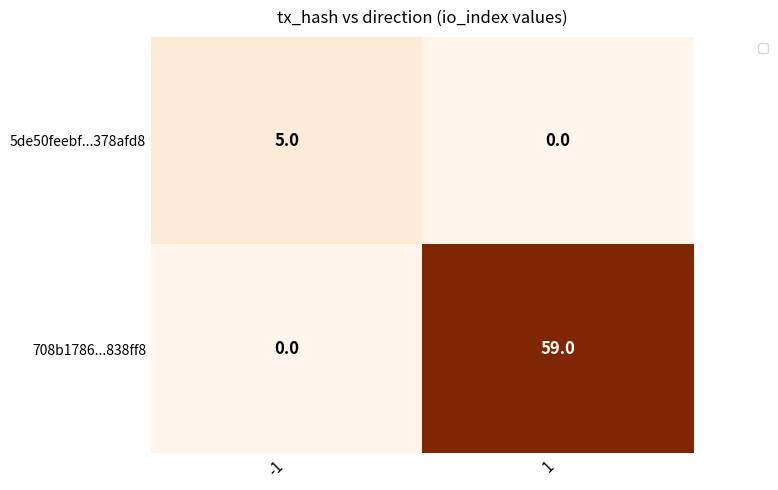

What is the sum of the 5de50feebf...378afd8 values at 1 and -1?

5